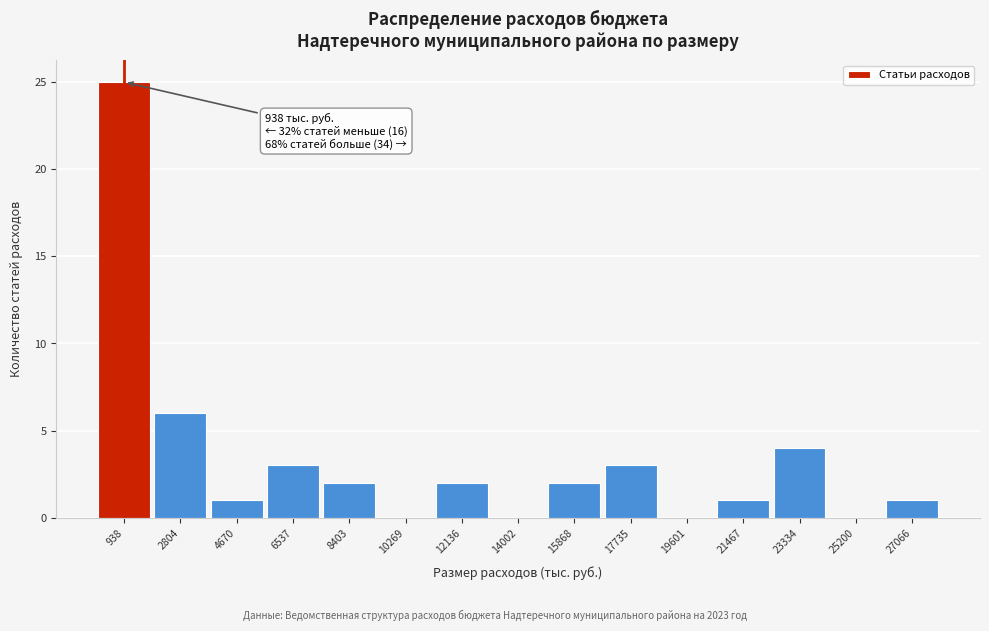

Over which range of the x-axis is the bar tallest?

0 to 1800